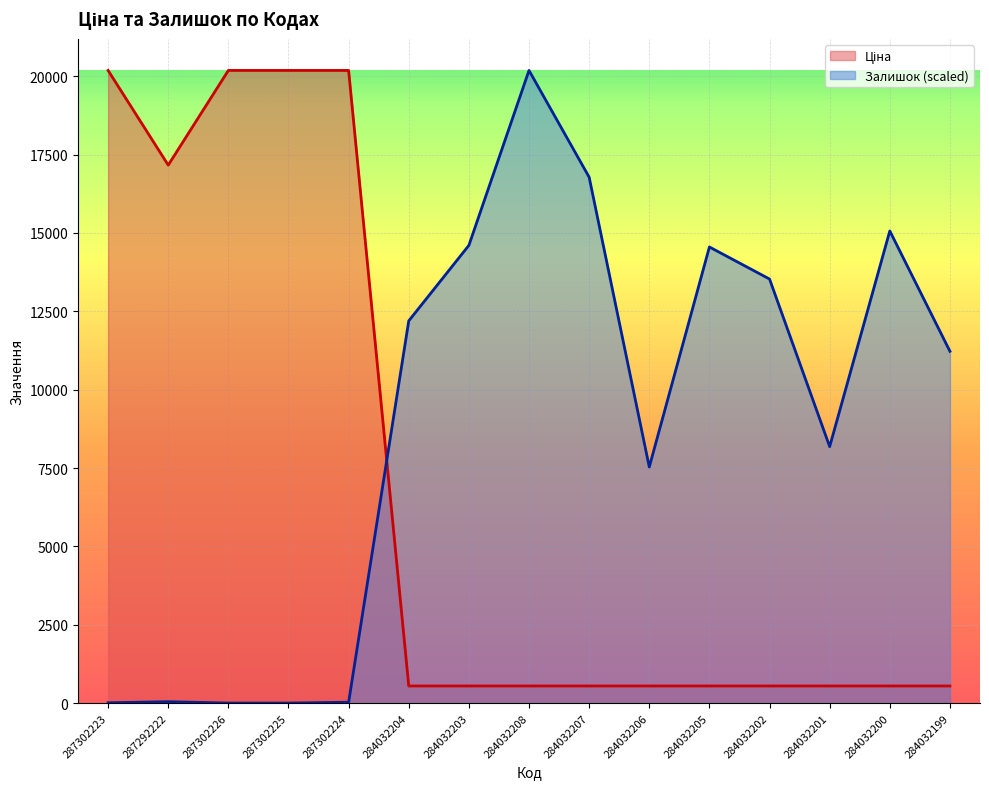

At which category does Ціна reach its first local valley?

287292222